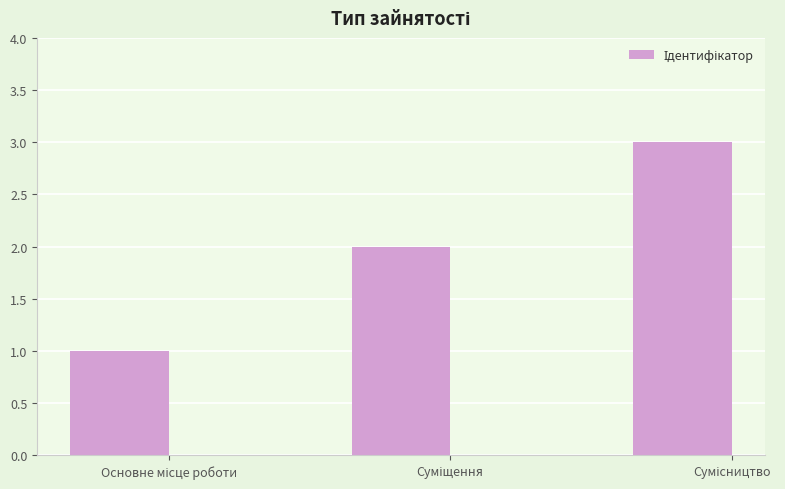

How many bars are there in total?

3